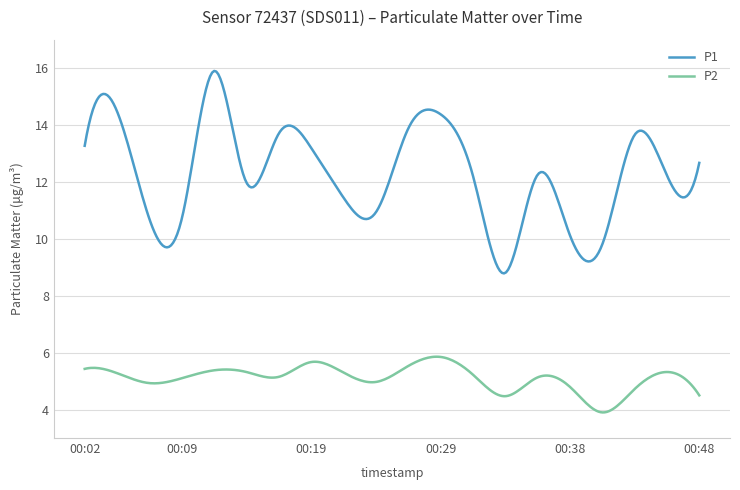

What is the difference between the maximum and minimum values in the P1 series?

7.1